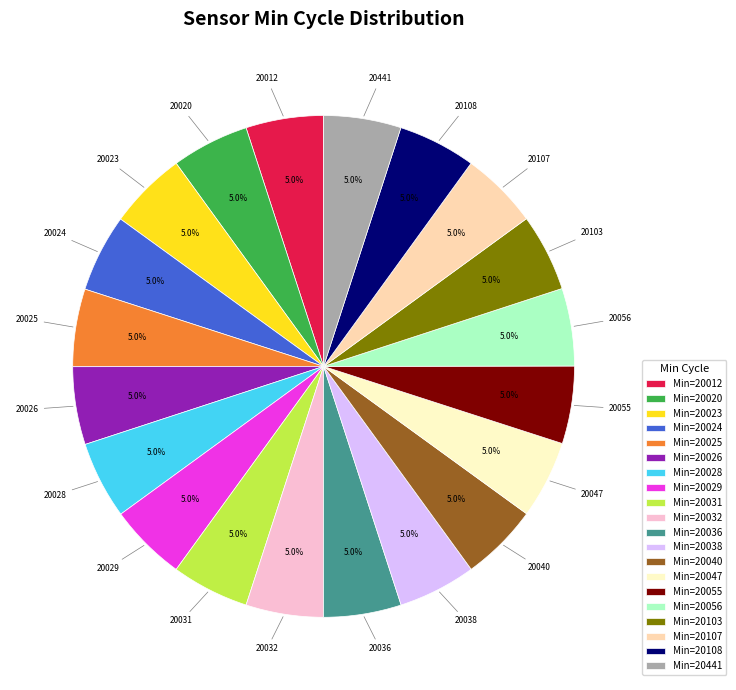

Is there any slice that represents more than half of the pie?

No